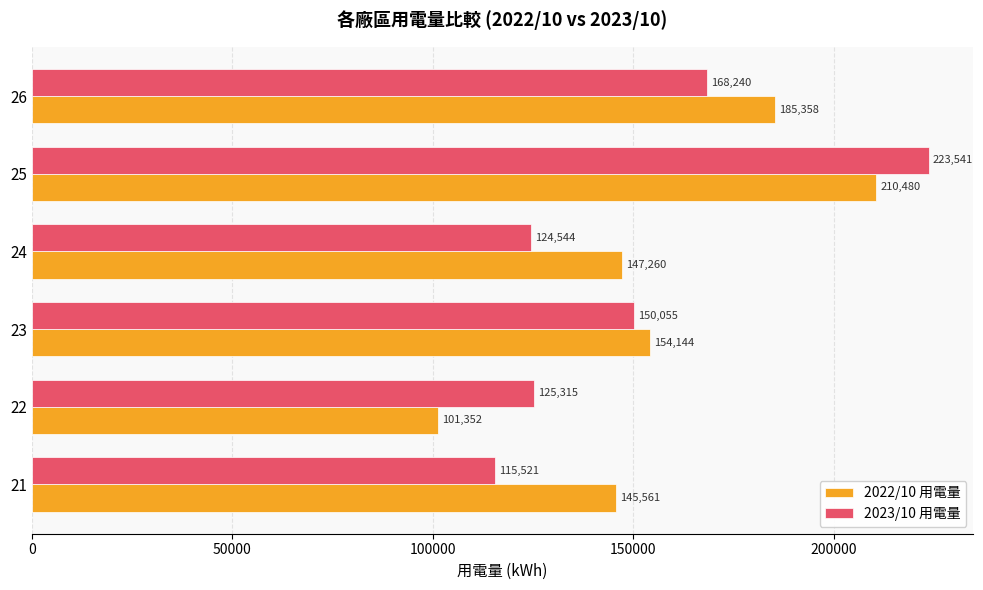

What is the average value of the 2023/10 用電量 series?

151202.7